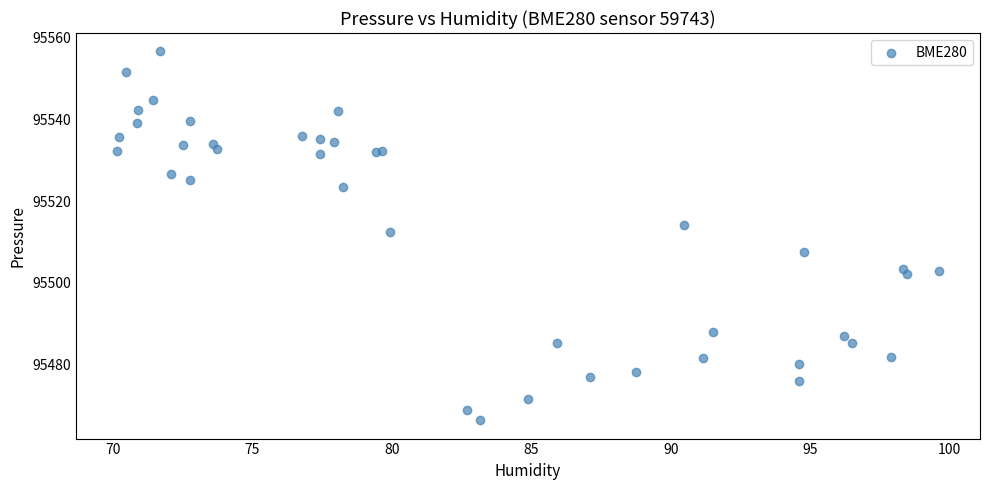

What Y value in the scatter plot is closest to 95511?

95512.4